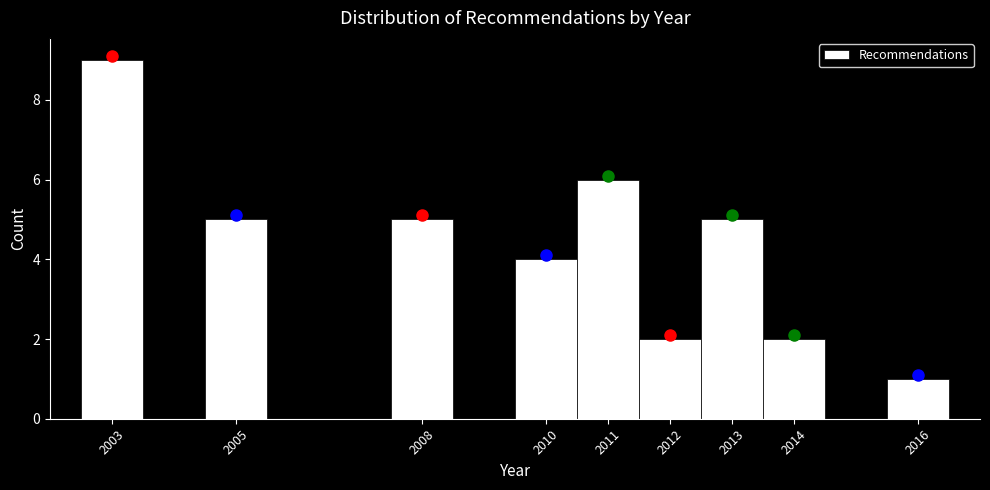

Reading left to right, list every bar in this chart as the range it spans on the x-axis followed by its height. The values are not printed on the chart, so give them approximately, as read against the axis.

2002.5 to 2003.5: 9
2003.5 to 2004.5: 0
2004.5 to 2005.5: 5
2005.5 to 2006.5: 0
2006.5 to 2007.5: 0
2007.5 to 2008.5: 5
2008.5 to 2009.5: 0
2009.5 to 2010.5: 4
2010.5 to 2011.5: 6
2011.5 to 2012.5: 2
2012.5 to 2013.5: 5
2013.5 to 2014.5: 2
2014.5 to 2015.5: 0
2015.5 to 2016.5: 1